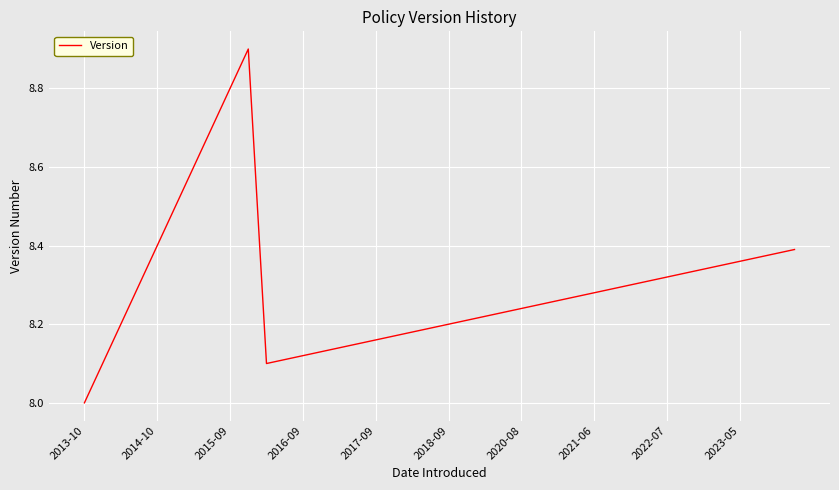

What is the difference between the maximum and minimum values?

0.9